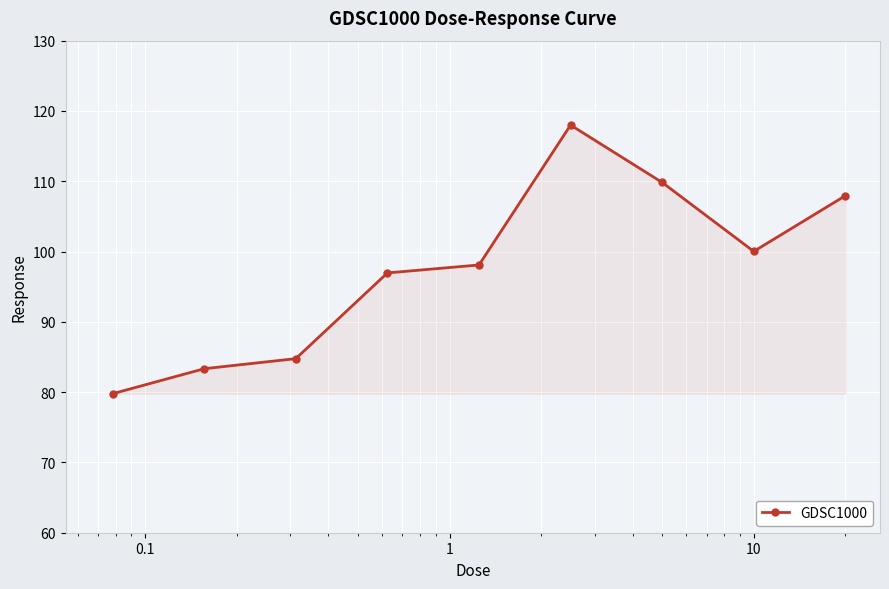

What is the difference between the maximum and minimum values?

38.2